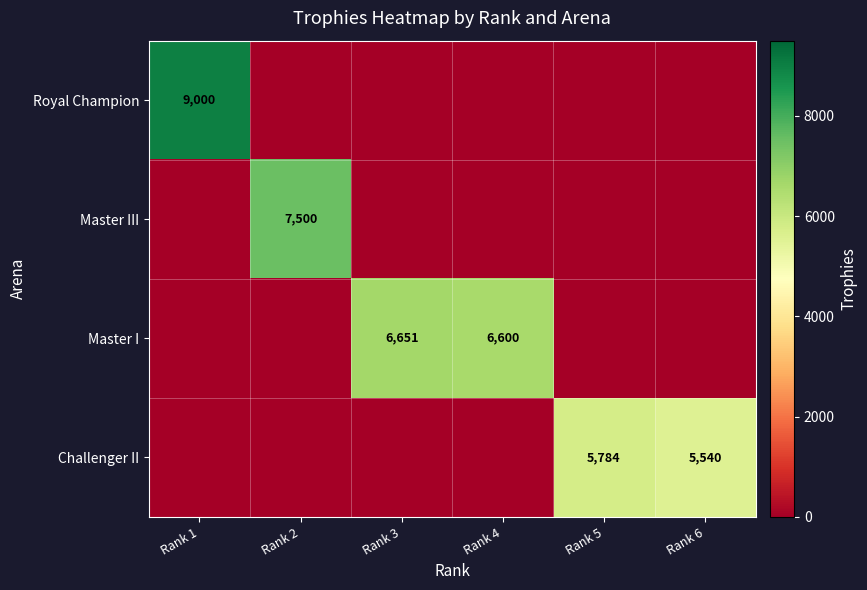

The value of Master III at Rank 2 is 7500. True or false?

True